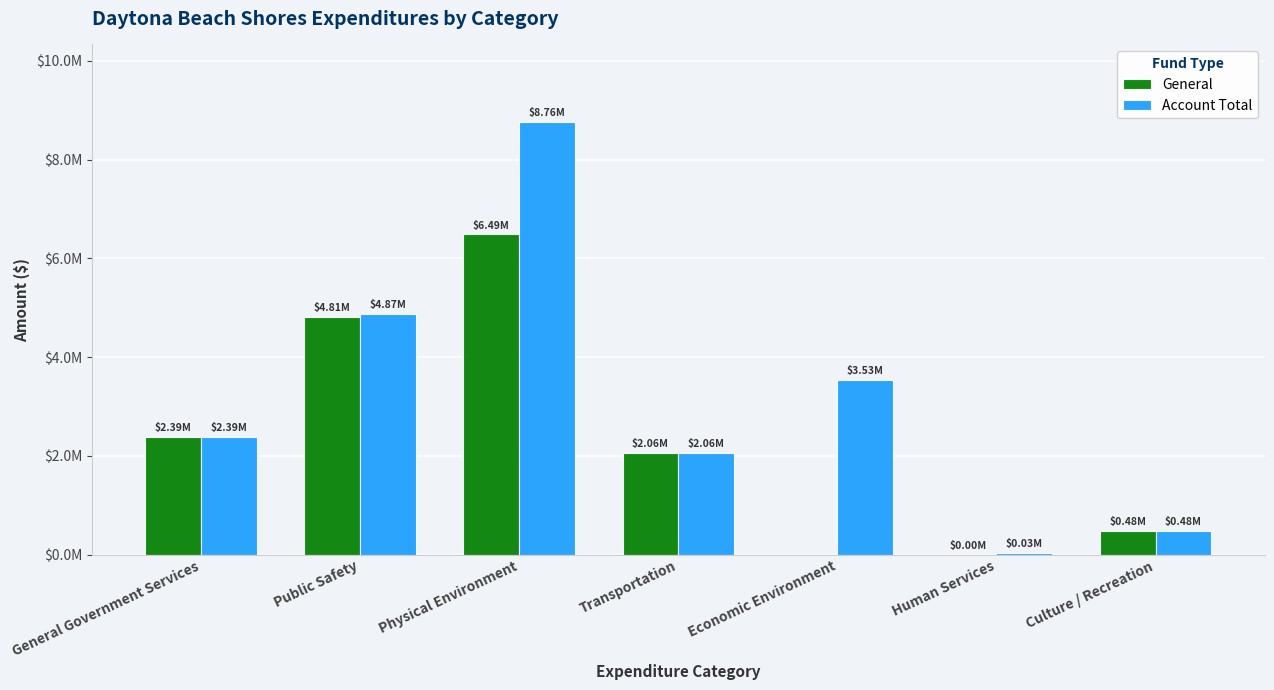

What is the label of the 7th bar from the left?

Culture / Recreation